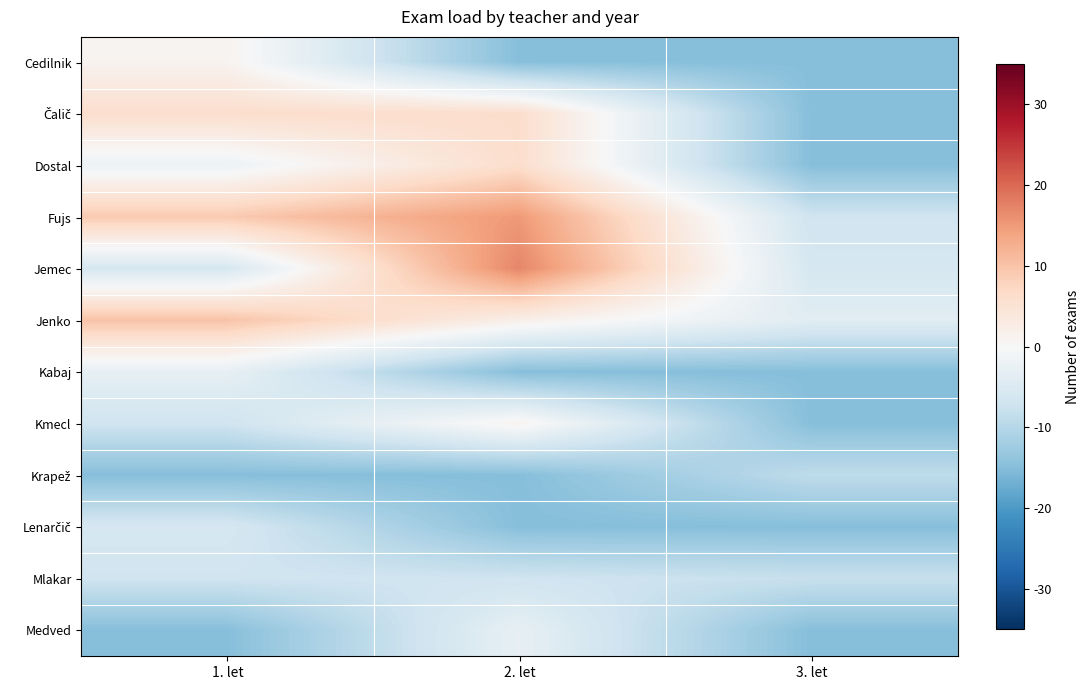

Which series changed the most between 2. let and 3. let?

Jemec